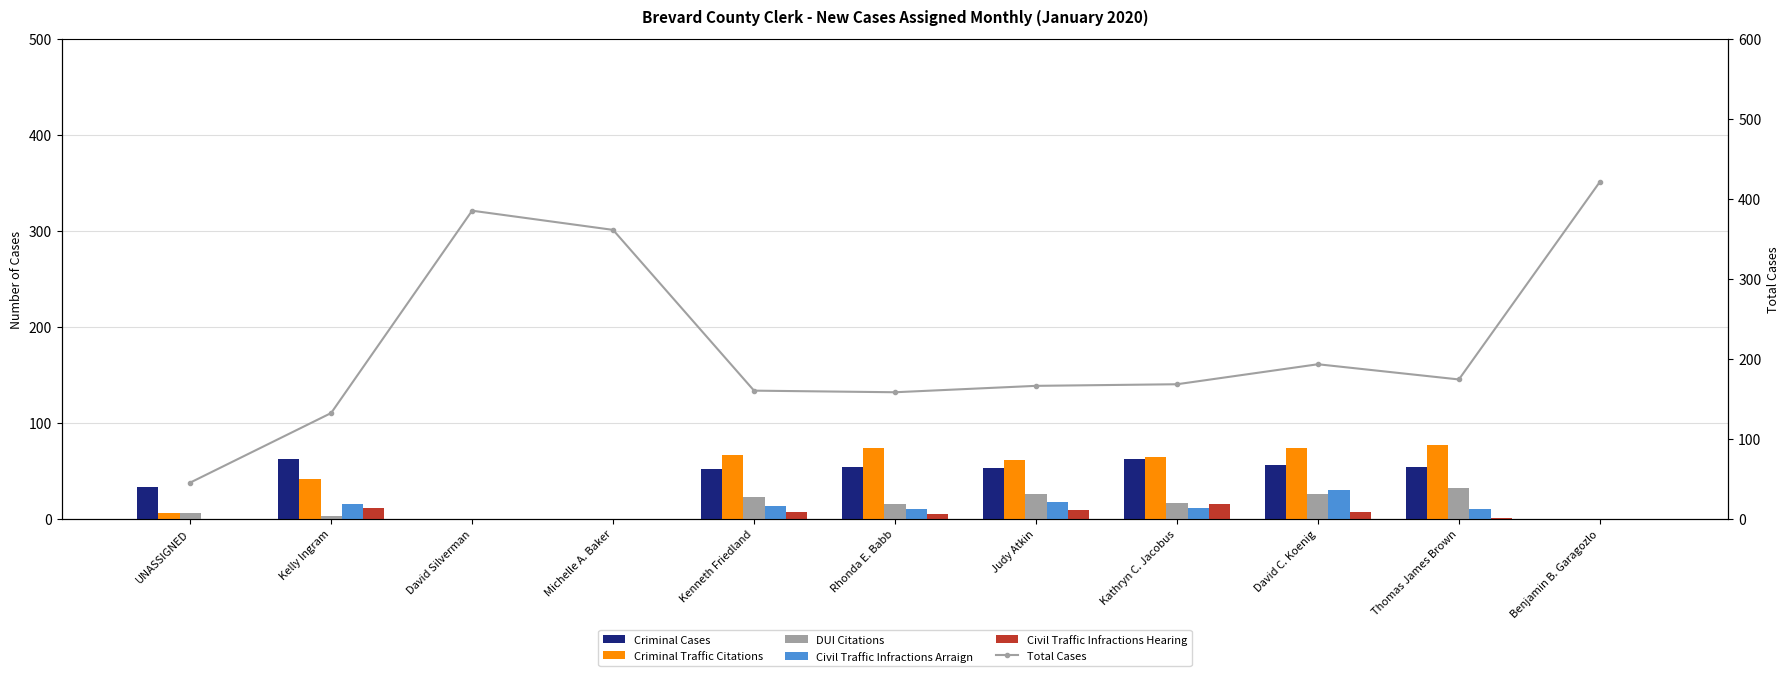

What are all the series names shown in the legend?

Criminal Cases, Criminal Traffic Citations, DUI Citations, Civil Traffic Infractions Arraign, Civil Traffic Infractions Hearing, Total Cases